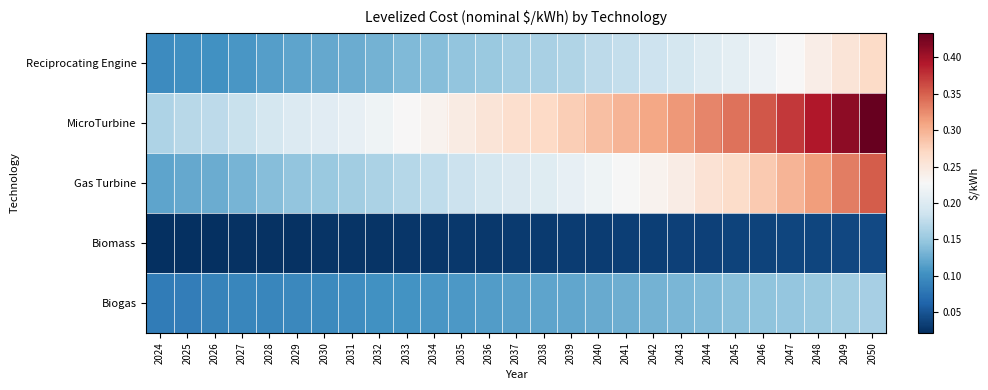

At which category is the sum across all series the highest?

2050